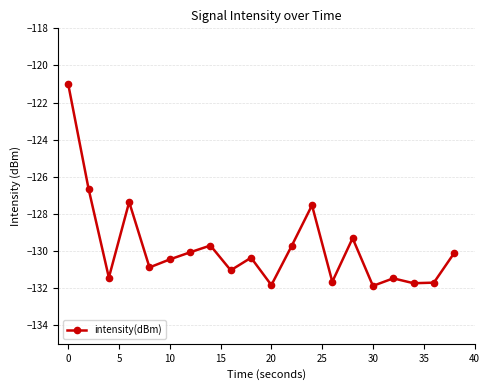

True or false: there are more than 0 points higher than both neighbors.

True